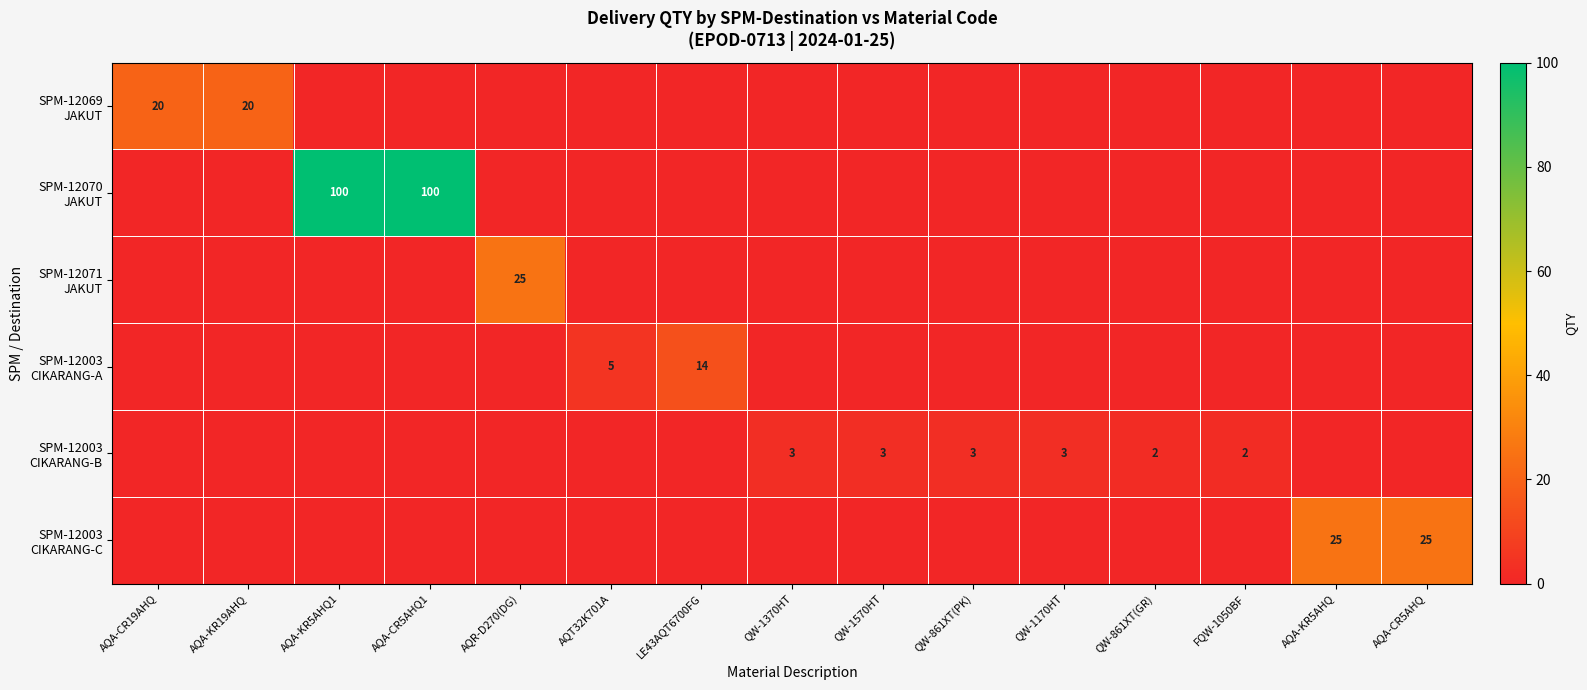

How many values in SPM-12069 JAKUT are above zero?

2